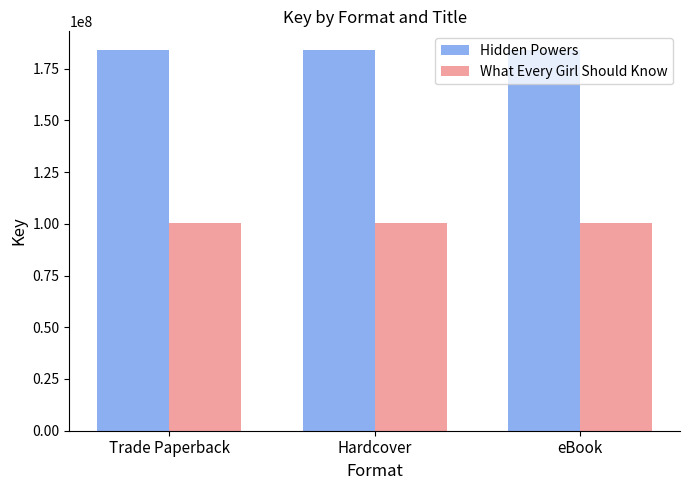

What is the value of the Hidden Powers bar at the 1st from the left?

183814435